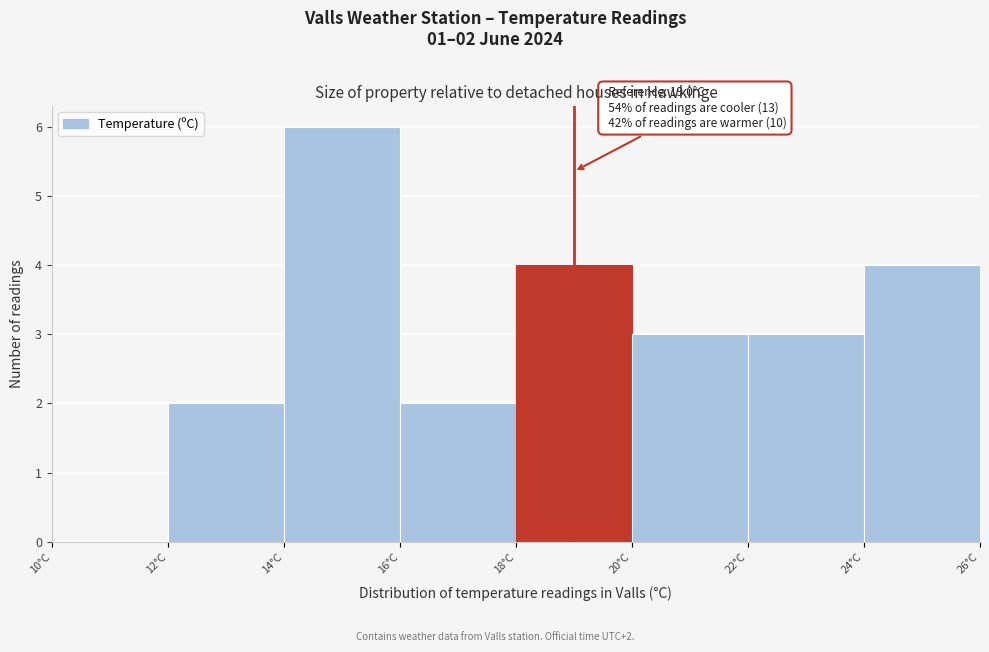

Which range on the x-axis has the tallest bar?

14 to 16